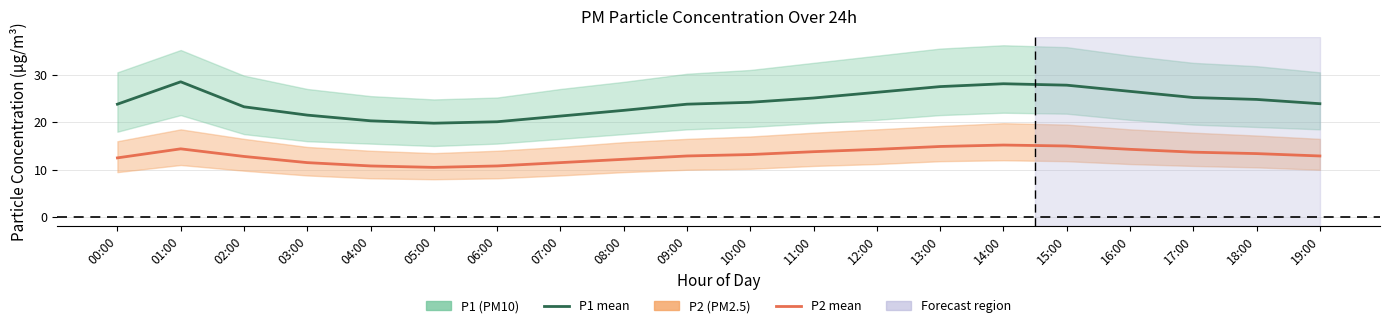

What is the value of the P2 (PM2.5) point at the 15th from the left?

15.2